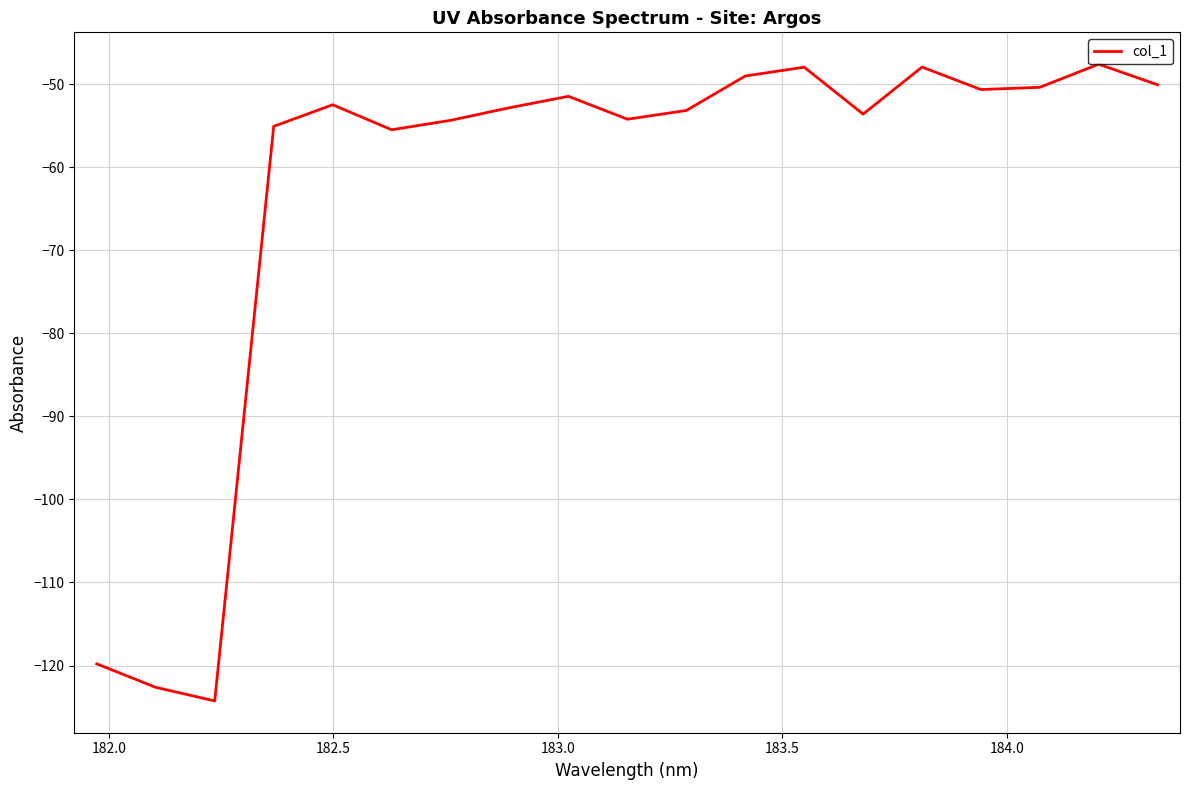

What is the smallest value displayed?

-124.3